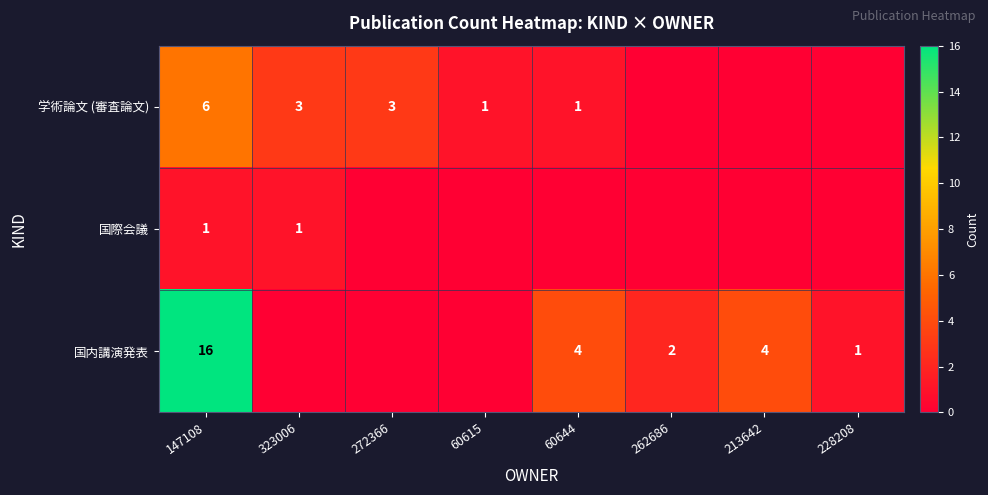

True or false: 学術論文 (審査論文) has a value of 1 at 60615.

True